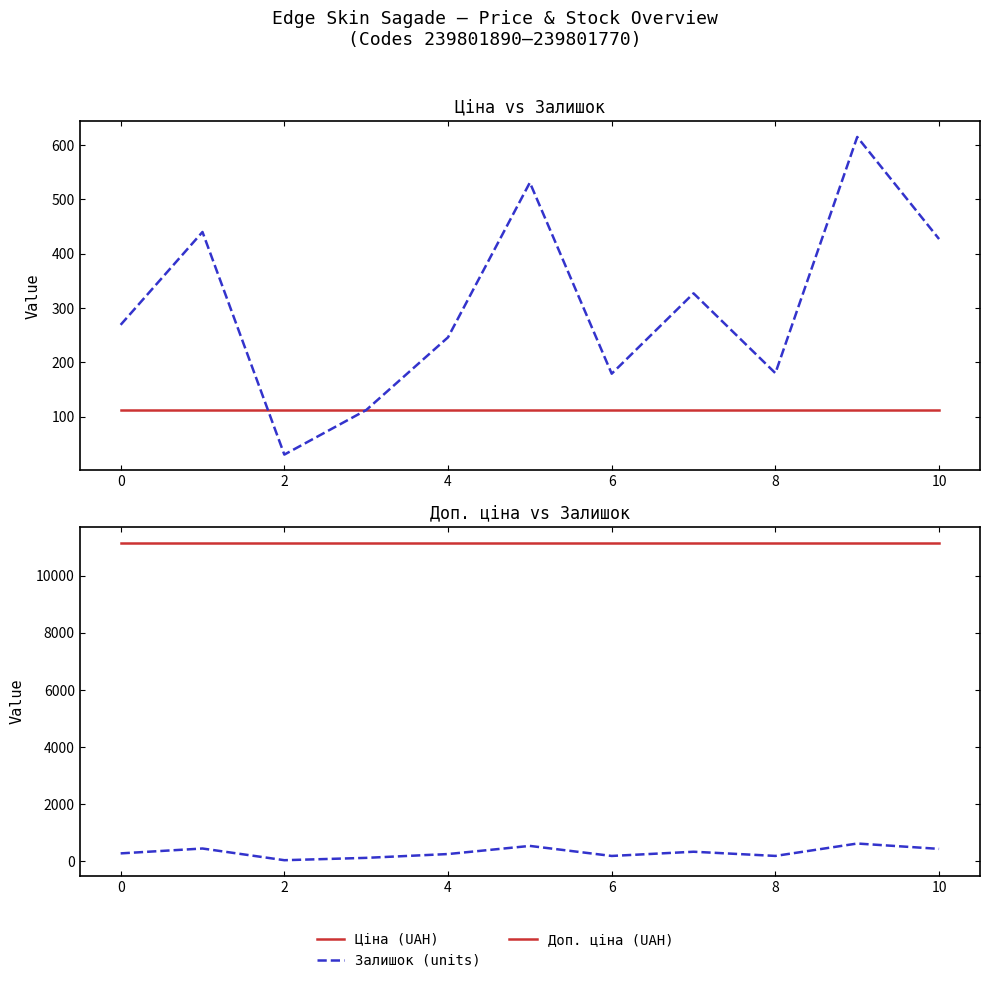

True or false: Доп. ціна (UAH) and Залишок (units) intersect in this chart.

False